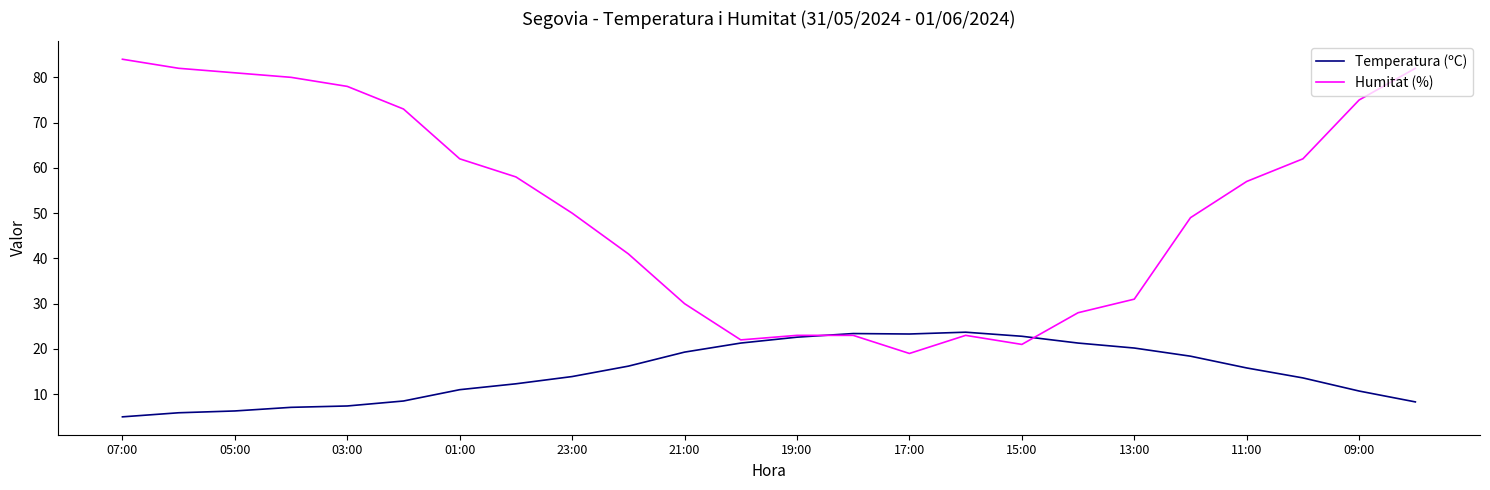

List the series in order of their overall mean, highest first.

Humitat (%), Temperatura (ºC)